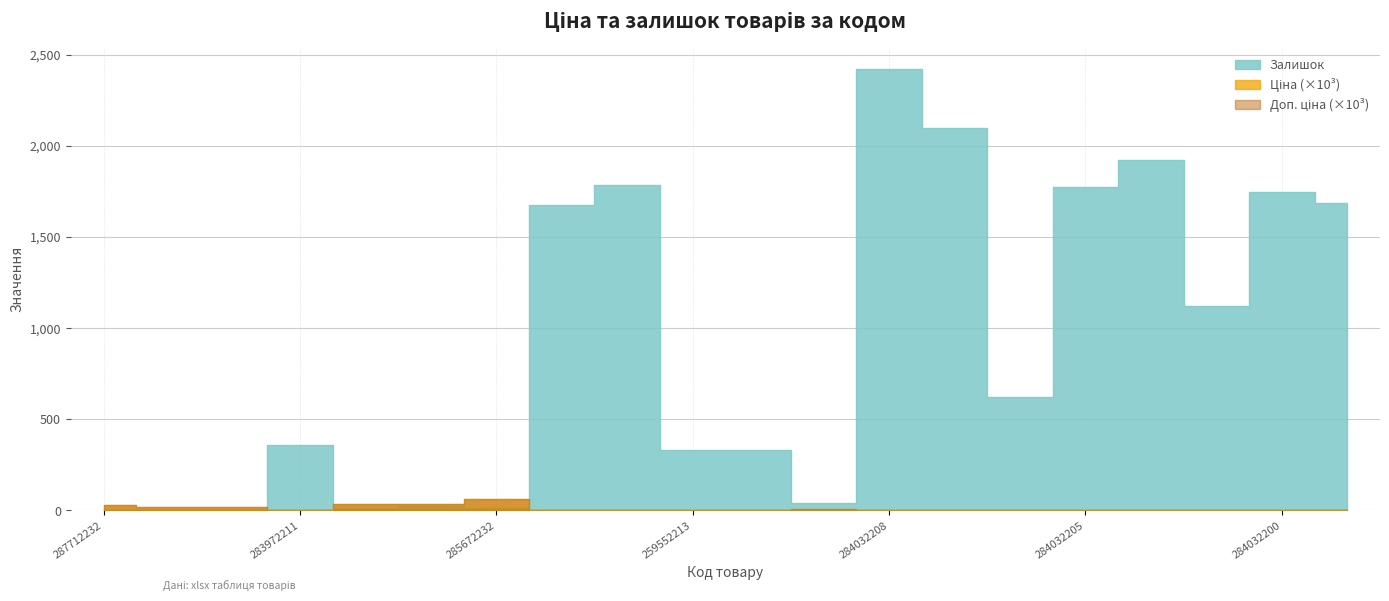

At which category does Доп. ціна reach its first local peak?

285672232